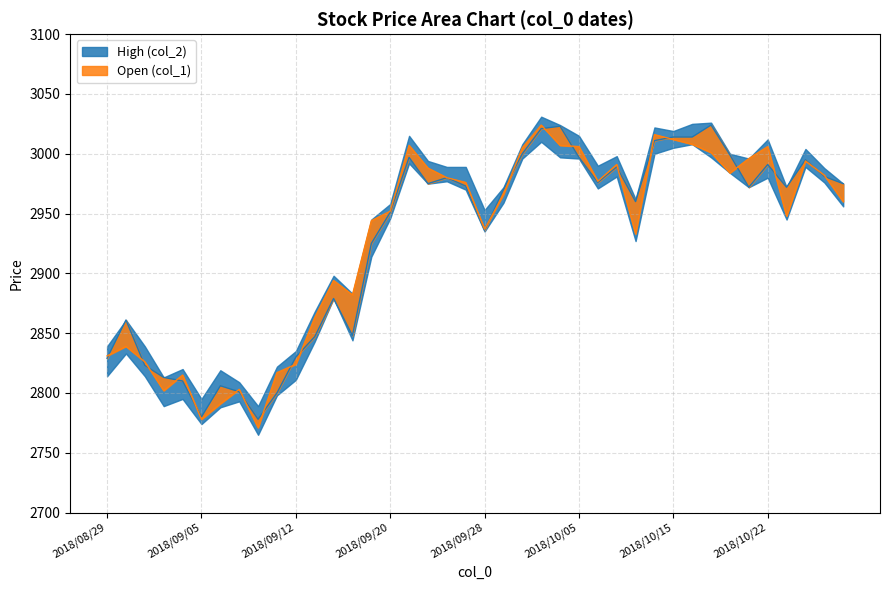

Reading right to left, what are all the values shown in this chart?

Open (col_1): 2975	2981	2995	2972	2991	2972	2999	3024	3014	3014	3011	2960	2989	2976	2997	3023	3021	3000	2970	2936	2973	2980	2975	2997	2951	2925	2848	2879	2847	2830	2800	2778	2801	2806	2780	2810	2813	2823	2861	2829
High (col_2): 2960	2982	2994	2948	3006	2996	2984	3001	3008	3012	3016	2933	2991	2977	3006	3007	3024	3005	2966	2937	2976	2980	2988	3007	2952	2944	2882	2894	2863	2824	2817	2771	2803	2791	2778	2815	2802	2826	2839	2831